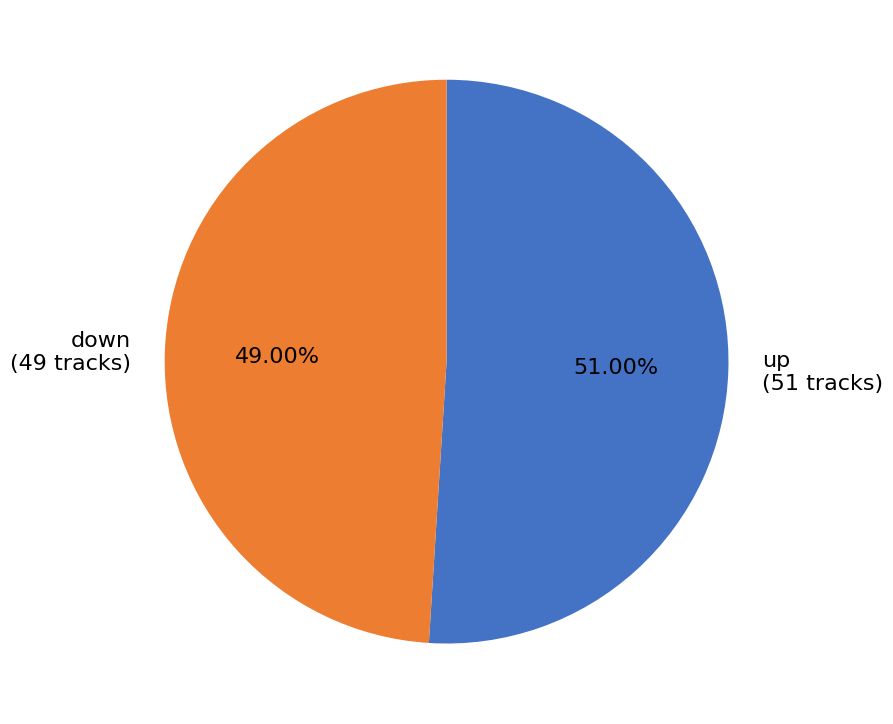

What is the ratio of the value at up to the value at down?

1.0